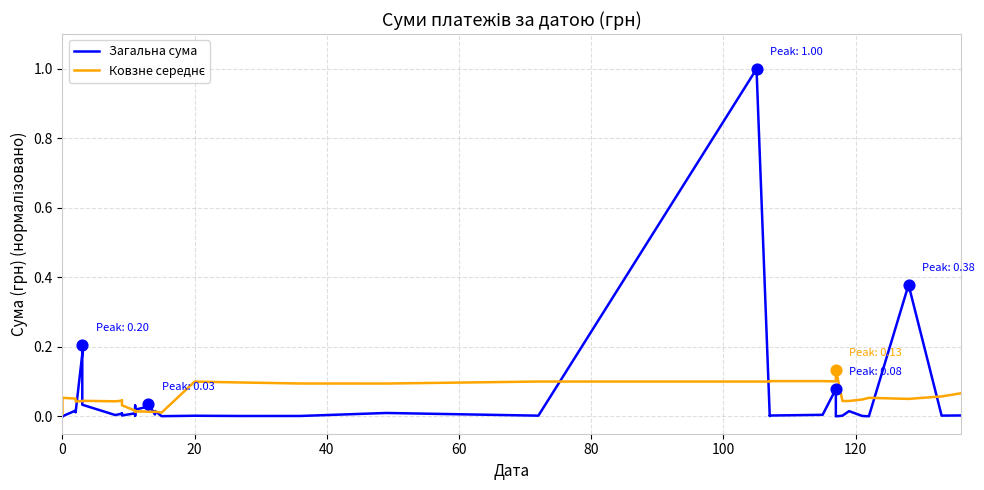

At how many categories does at least one series exceed 0?

40